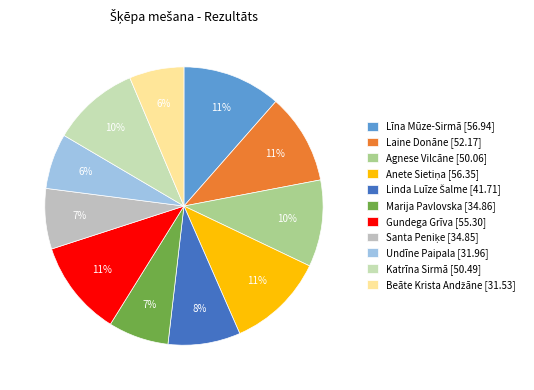

How many slices are in this pie chart?

11